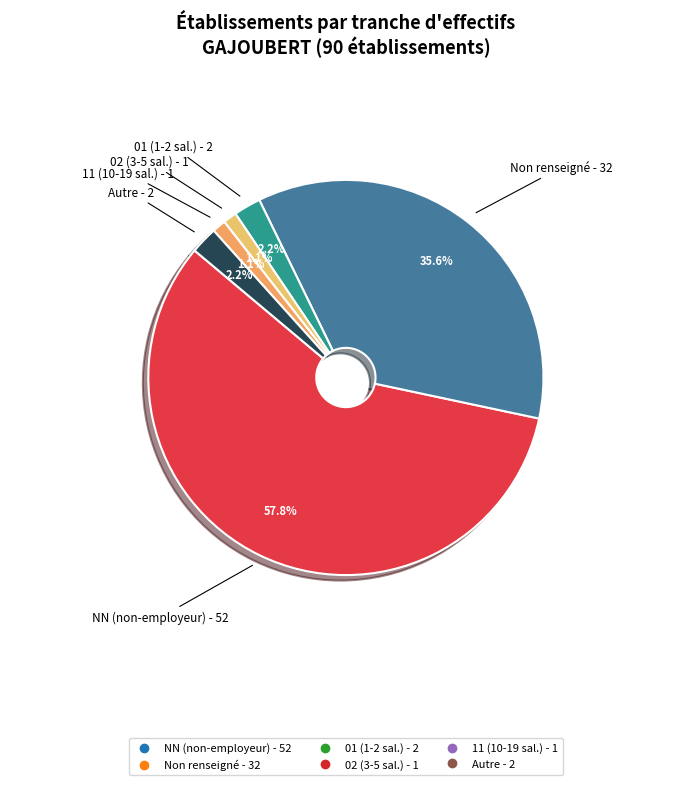

How many slices are in this pie chart?

6